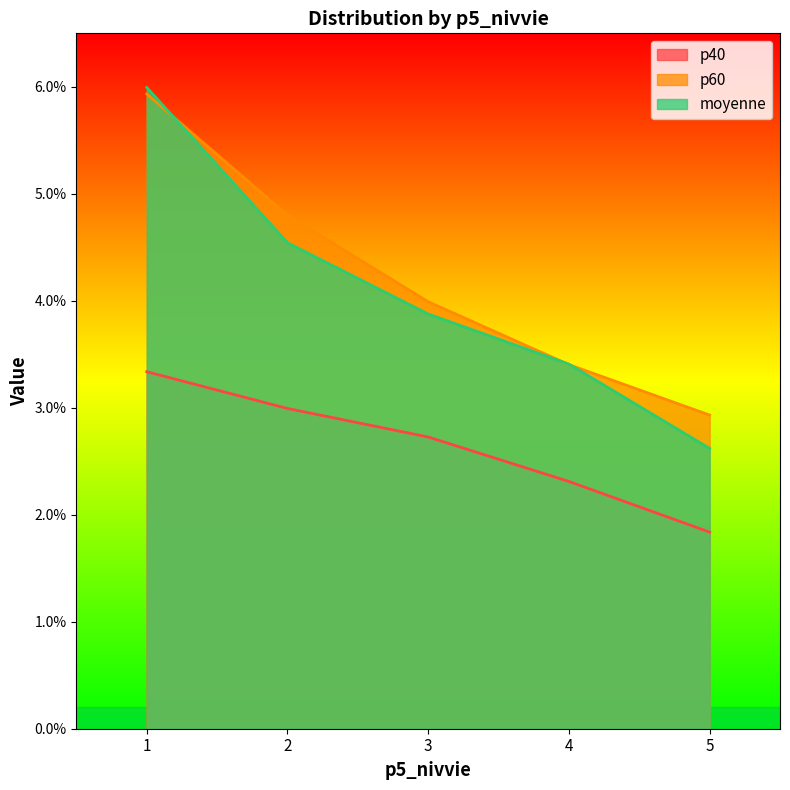

True or false: p60 and p40 intersect in this chart.

False